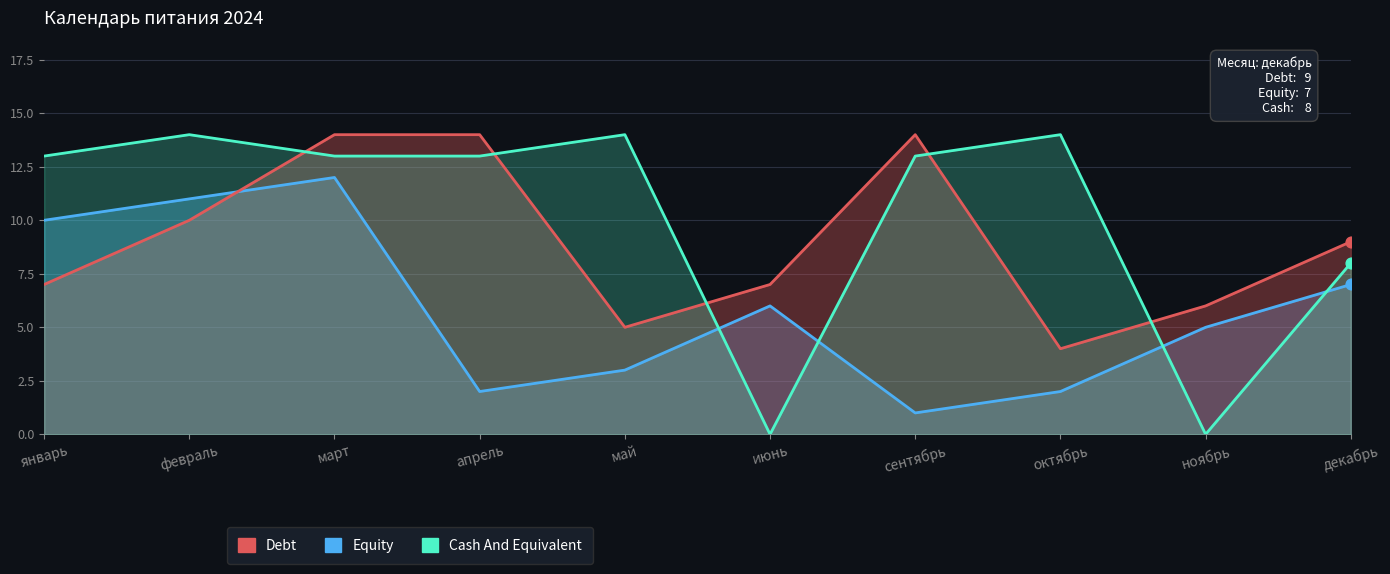

What is the total value across all series at март?

39